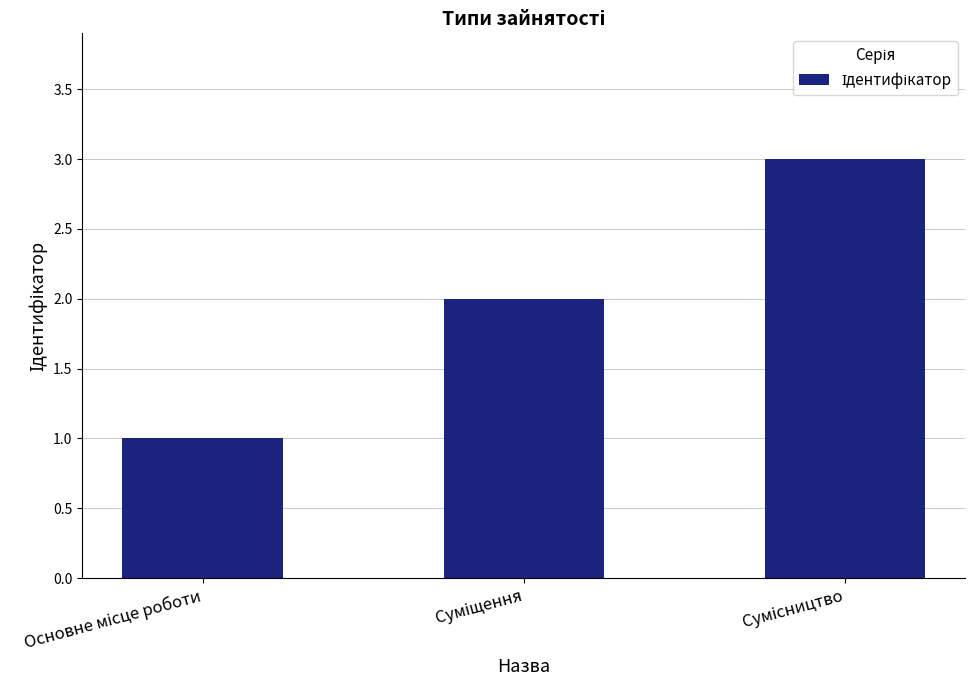

How many values are below 2?

1